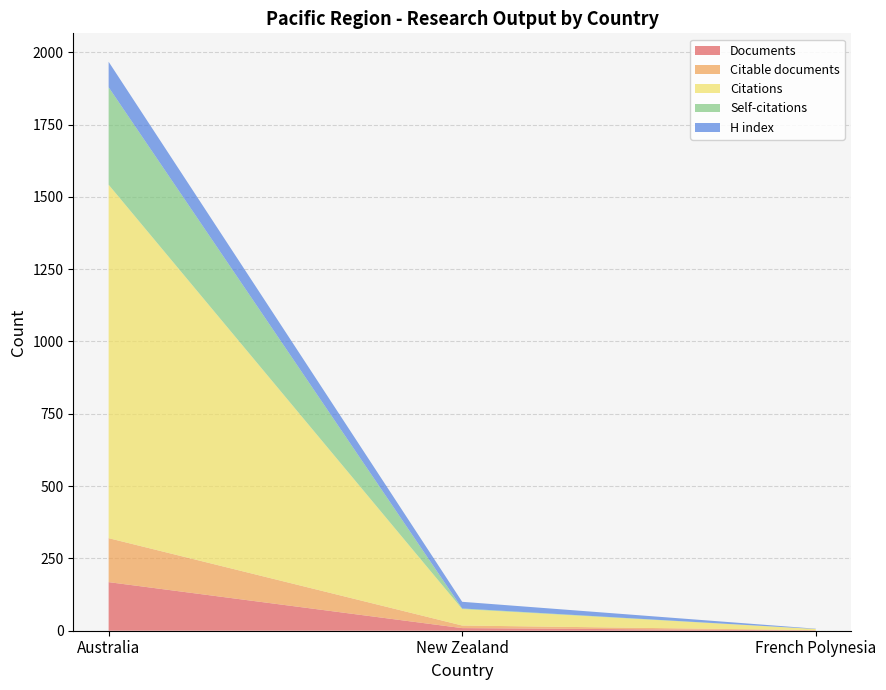

Reading left to right, transcribe all the data shown in this chart.

Documents: Australia=168	New Zealand=9	French Polynesia=1
Citable documents: Australia=152	New Zealand=9	French Polynesia=1
Citations: Australia=1222	New Zealand=57	French Polynesia=4
Self-citations: Australia=337	New Zealand=2	French Polynesia=0
H index: Australia=88	New Zealand=23	French Polynesia=1